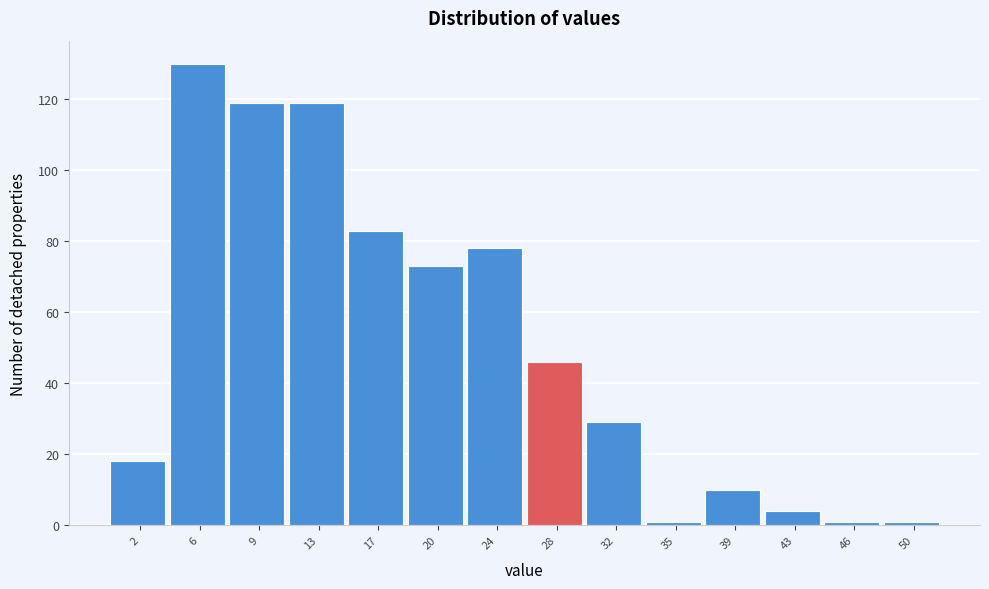

How tall is the bar that spans 0.0 to 3.5 on the x-axis? Neither the bar edges nor the heights are printed on the chart, so give them approximately, as read against the axes.

18